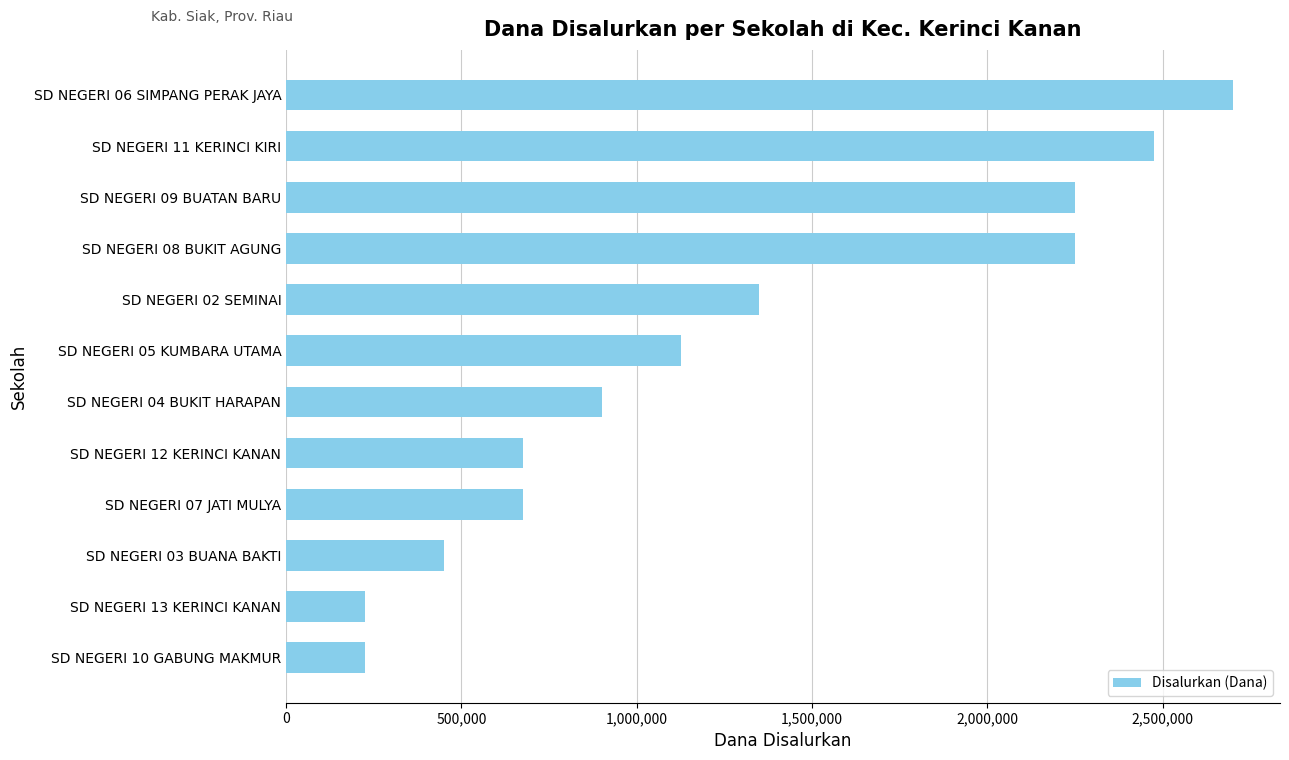

What is the average value?

1275000